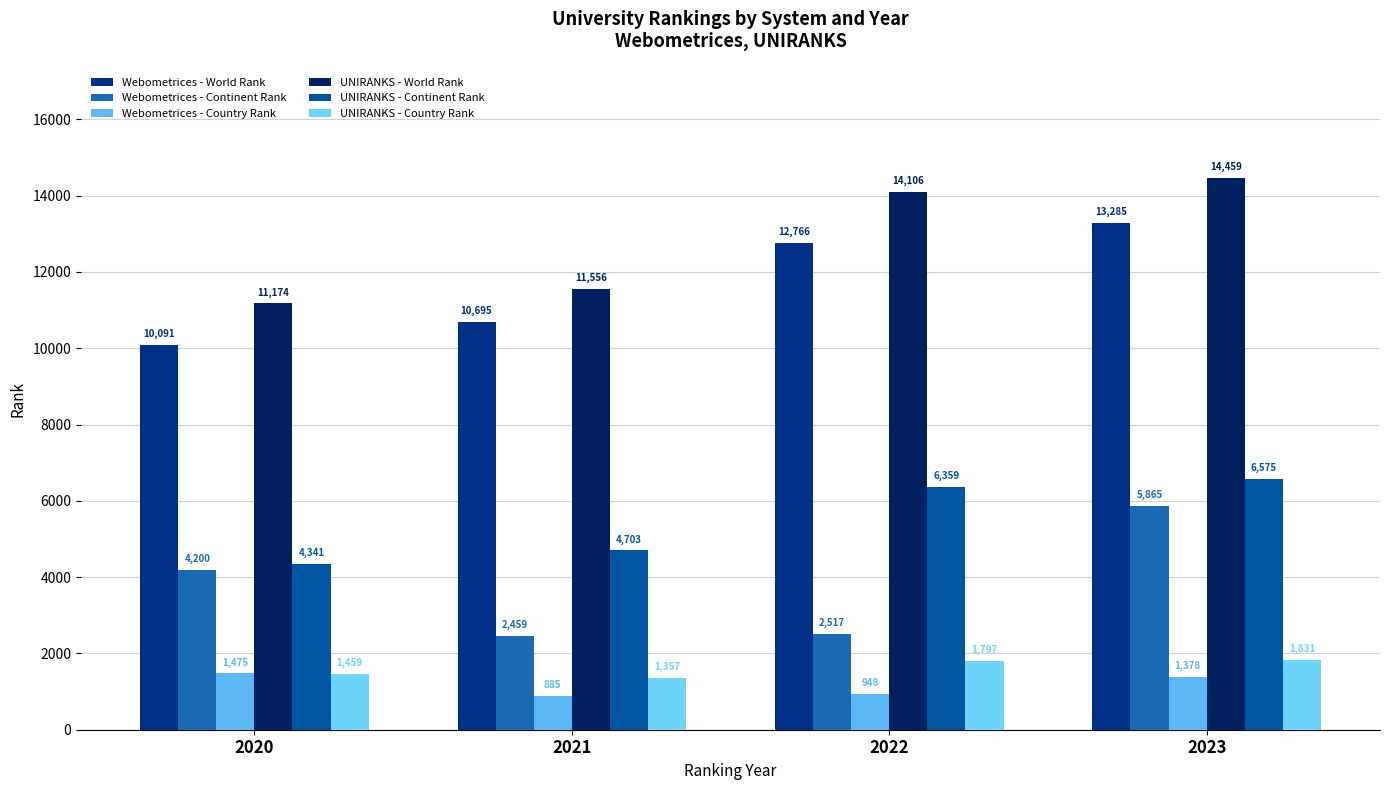

At which label does UNIRANKS - Continent Rank first exceed 6359?

2023